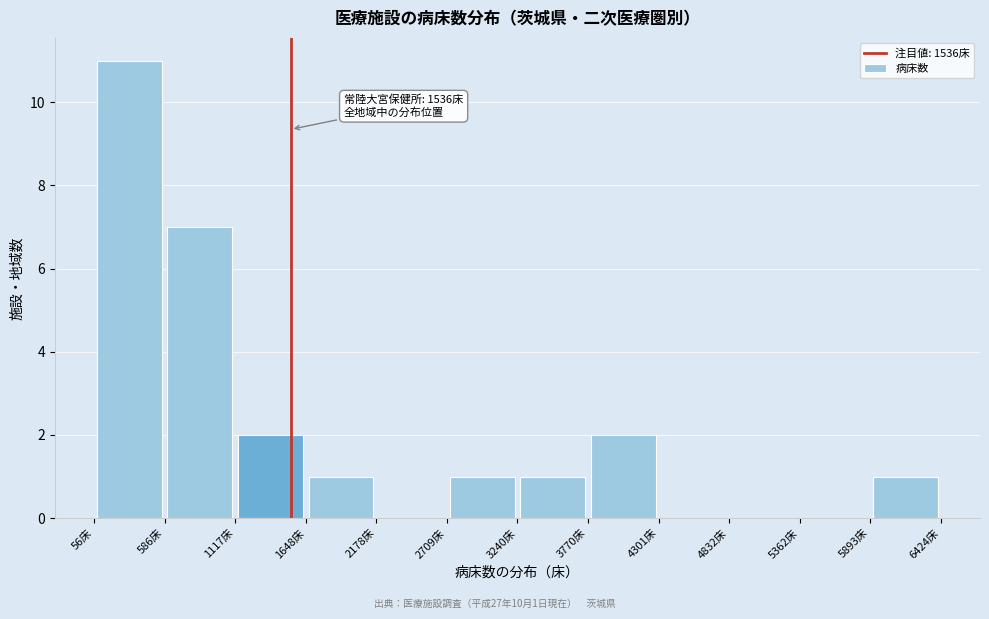

Which range on the x-axis has the tallest bar?

100 to 600